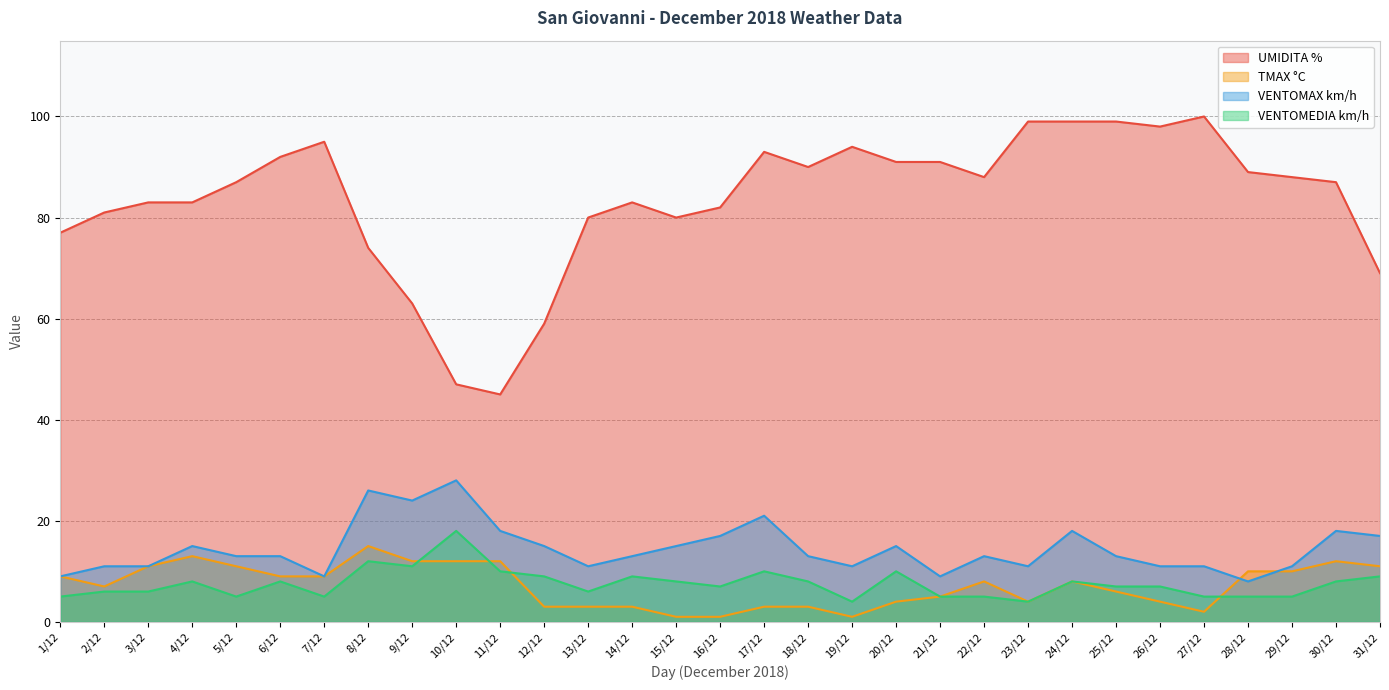

Rank the series at 27/12 from lowest to highest value.

TMAX °C, VENTOMEDIA km/h, VENTOMAX km/h, UMIDITA %